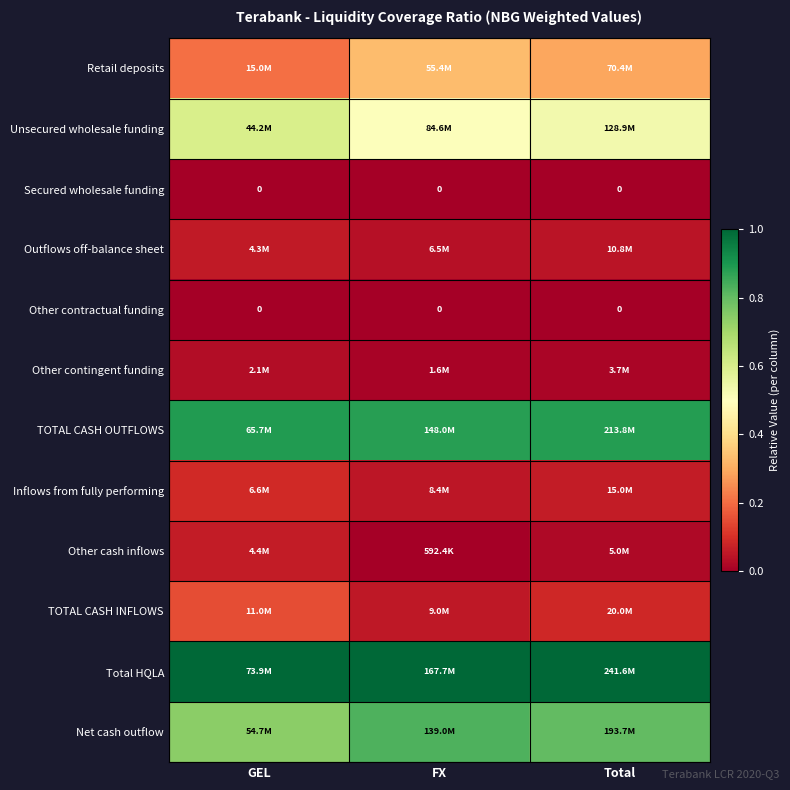

At which label is TOTAL CASH INFLOWS closest to 0?

FX